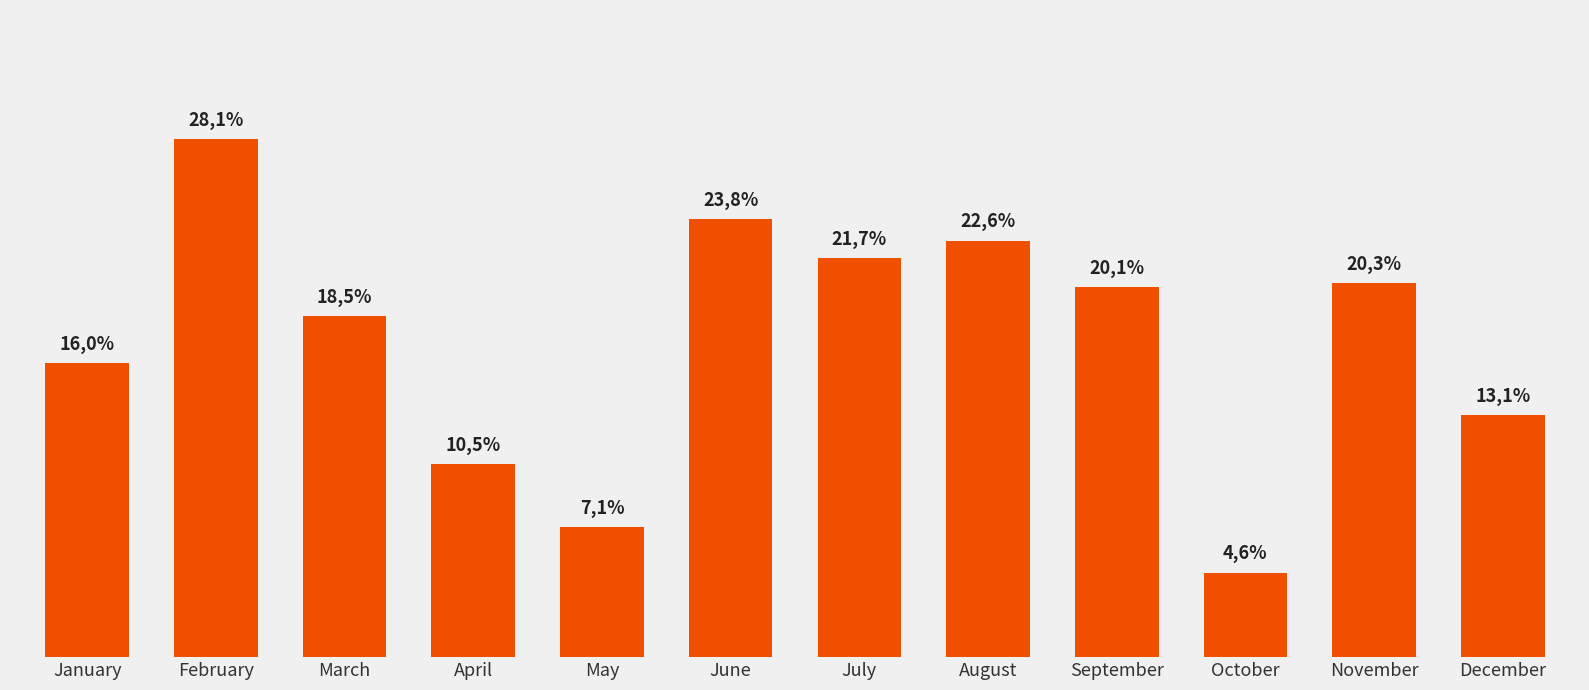

What is the sum of the values at November and January?

0.4